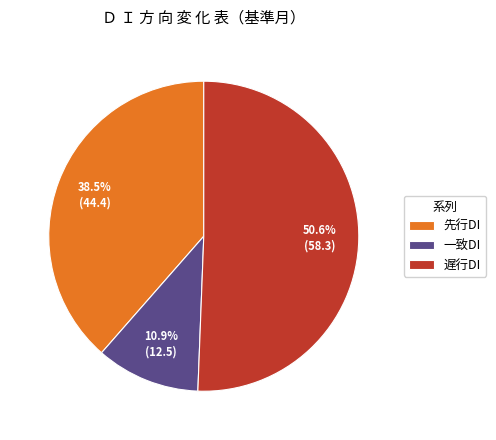

Count the number of slices in the pie.

3